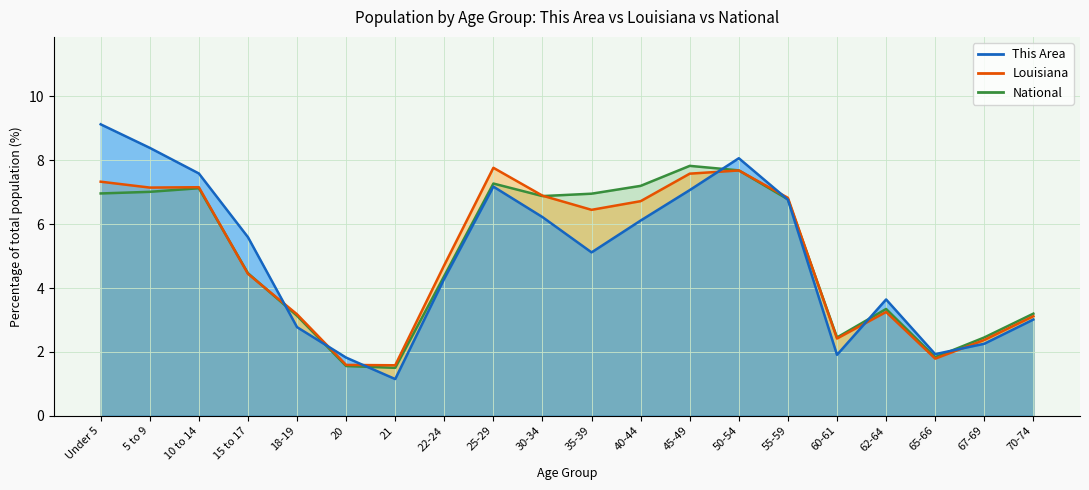

Reading right to left, what are all the values shown in this chart?

This Area: 3.0	2.3	1.9	3.6	1.9	6.8	8.1	7.1	6.1	5.1	6.2	7.2	4.3	1.1	1.8	2.8	5.6	7.6	8.4	9.1
Louisiana: 3.1	2.4	1.8	3.2	2.4	6.8	7.7	7.6	6.7	6.4	6.9	7.8	4.7	1.6	1.6	3.2	4.4	7.2	7.1	7.3
National: 3.2	2.5	1.8	3.3	2.5	6.8	7.7	7.8	7.2	7.0	6.9	7.3	4.4	1.5	1.6	3.1	4.5	7.1	7.0	7.0